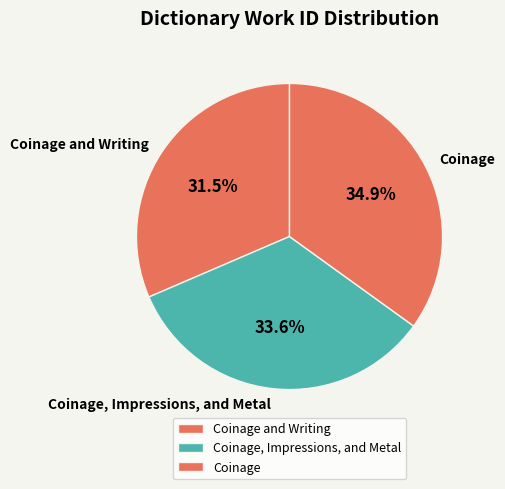

To the nearest percent, what portion does Coinage, Impressions, and Metal represent?

34%